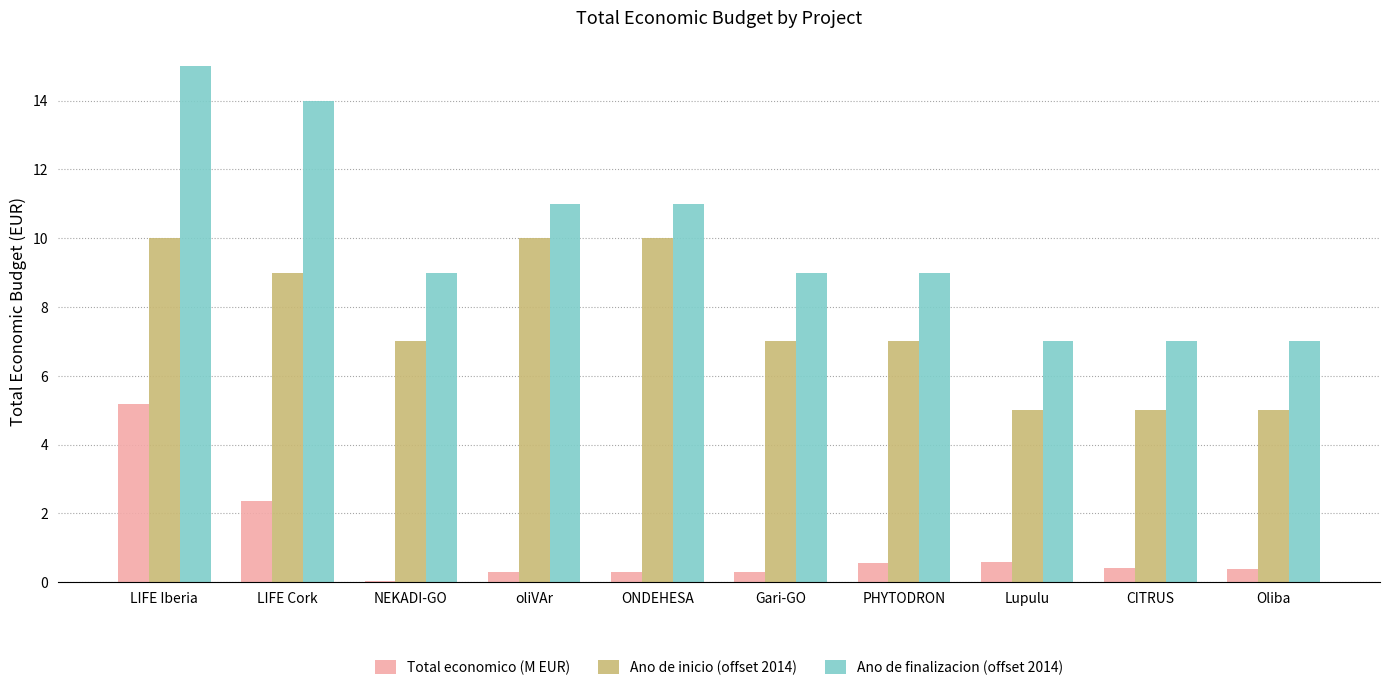

Is the value of Ano de inicio (offset 2014) at Oliba greater than the value of Total economico (M EUR) at LIFE Cork?

Yes